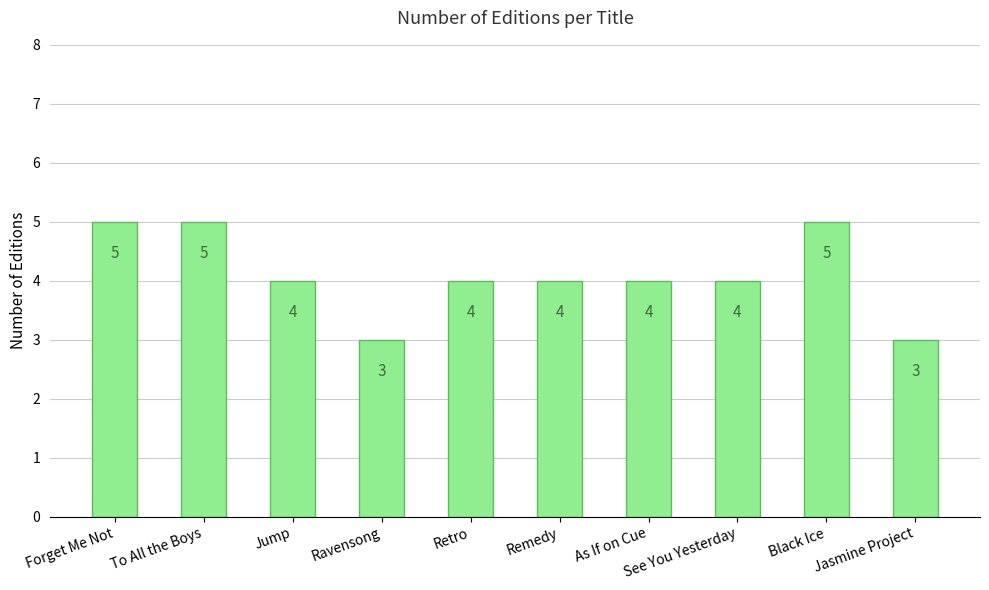

What is the difference between the values at Black Ice and Ravensong?

2